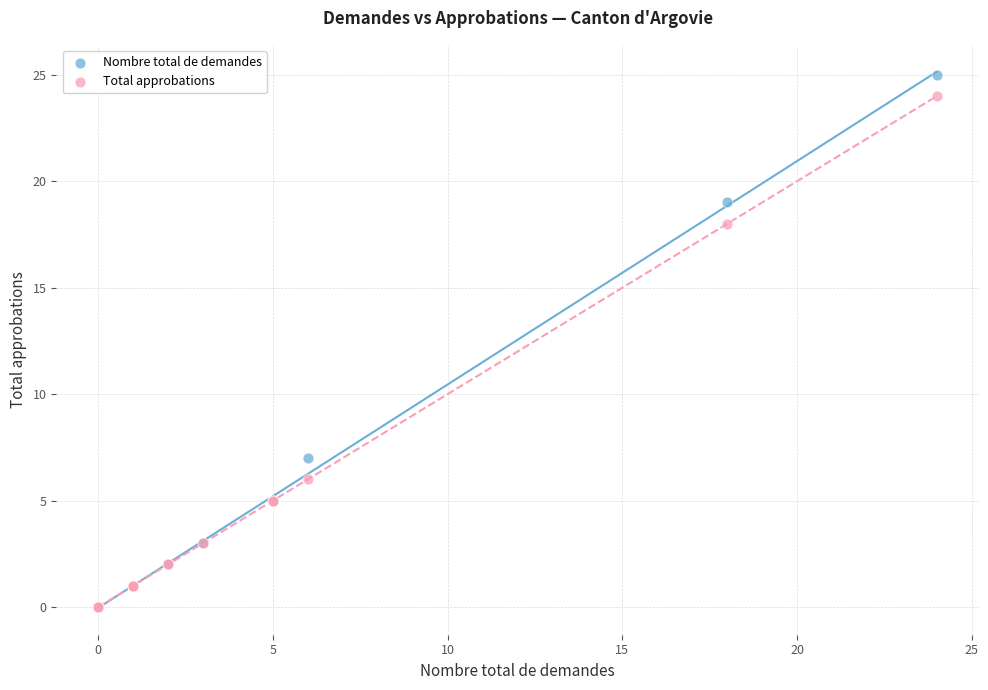

In the Nombre total de demandes series, what Y value is closest to 12?

7